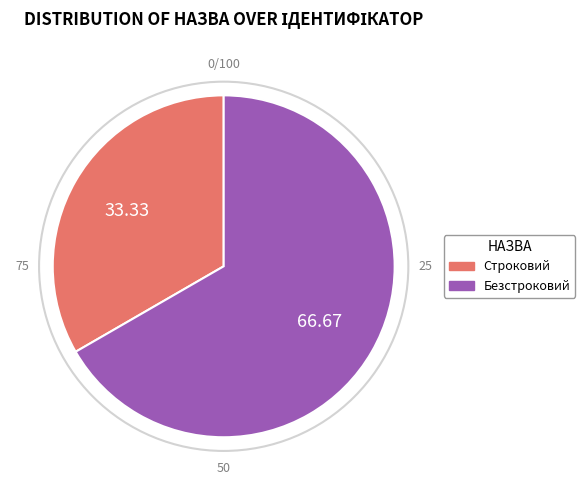

Does any single category account for the majority?

Yes